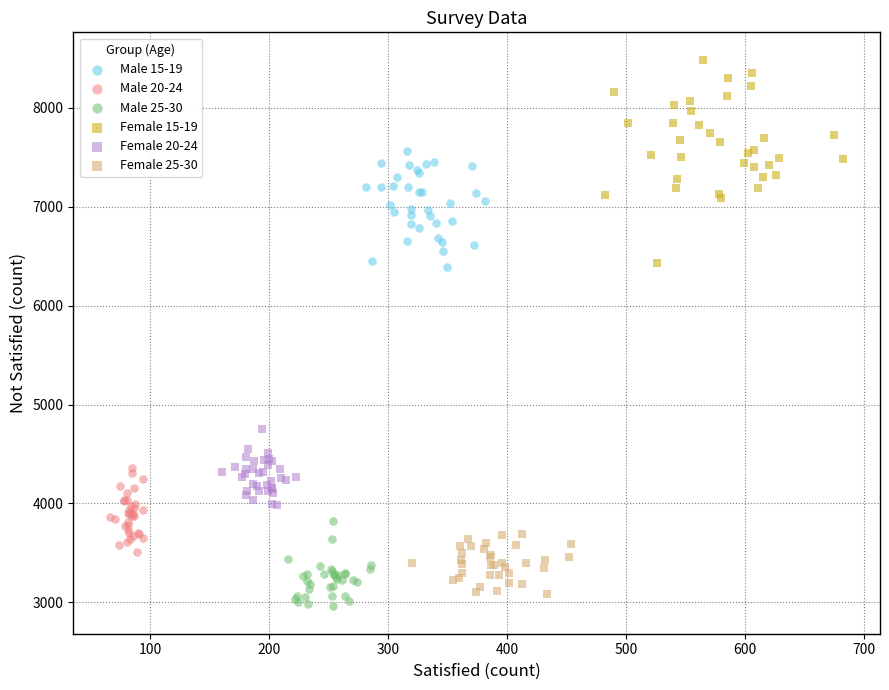

Which series has the widest spread of Y values?

Female 15-19